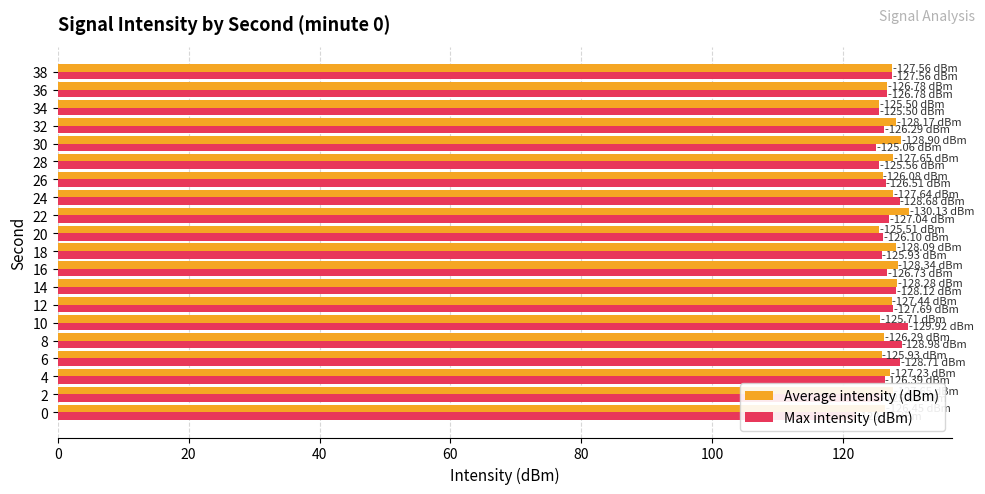

What is the sum of all Max intensity (dBm) values?

2535.4